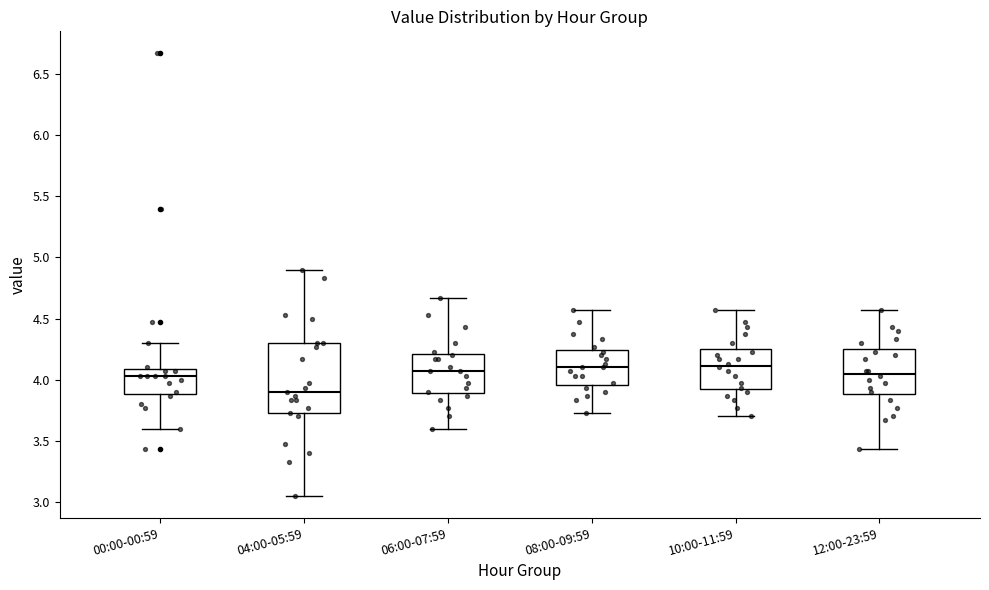

Reading left to right, read every box against the y-axis: the position of its median line, the range the box covers, and the ends of its whiskers. The values are not printed on the chart, so give them approximately, as read against the axis.

00:00-00:59: median 4.05, box 3.90 to 4.10, whiskers 3.60 to 4.30
04:00-05:59: median 3.90, box 3.75 to 4.30, whiskers 3.05 to 4.90
06:00-07:59: median 4.05, box 3.90 to 4.20, whiskers 3.60 to 4.65
08:00-09:59: median 4.10, box 3.95 to 4.25, whiskers 3.75 to 4.55
10:00-11:59: median 4.10, box 3.90 to 4.25, whiskers 3.70 to 4.55
12:00-23:59: median 4.05, box 3.90 to 4.25, whiskers 3.45 to 4.55